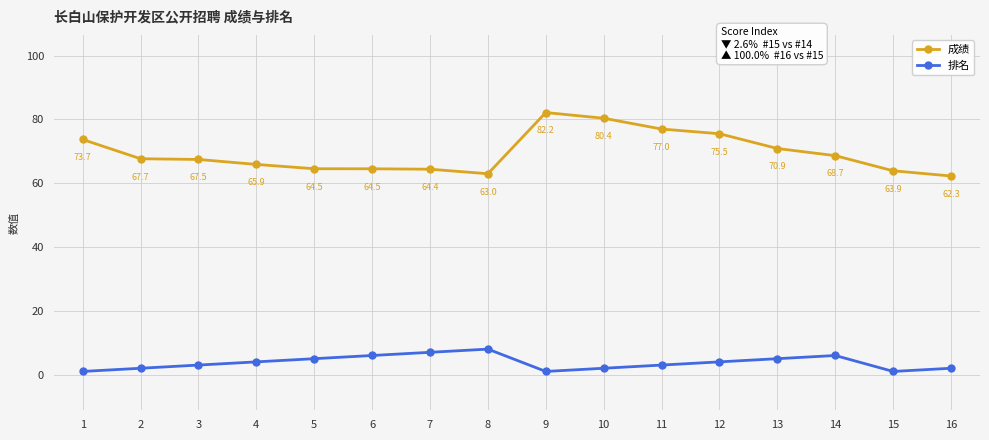

What value does the 成绩 series have at 11?

77.0